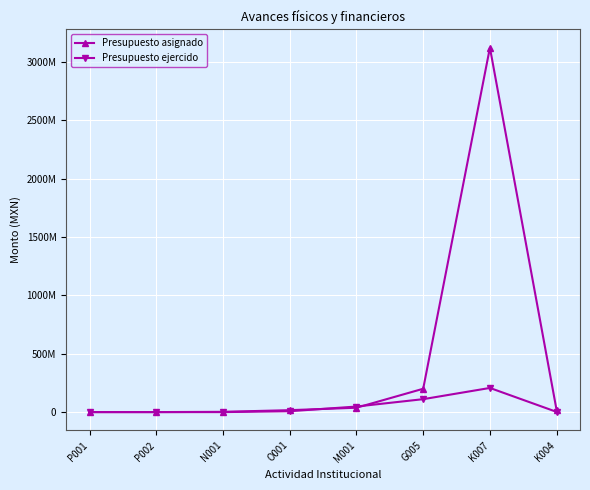

What is the sum of all Presupuesto ejercido values?

374755678.4